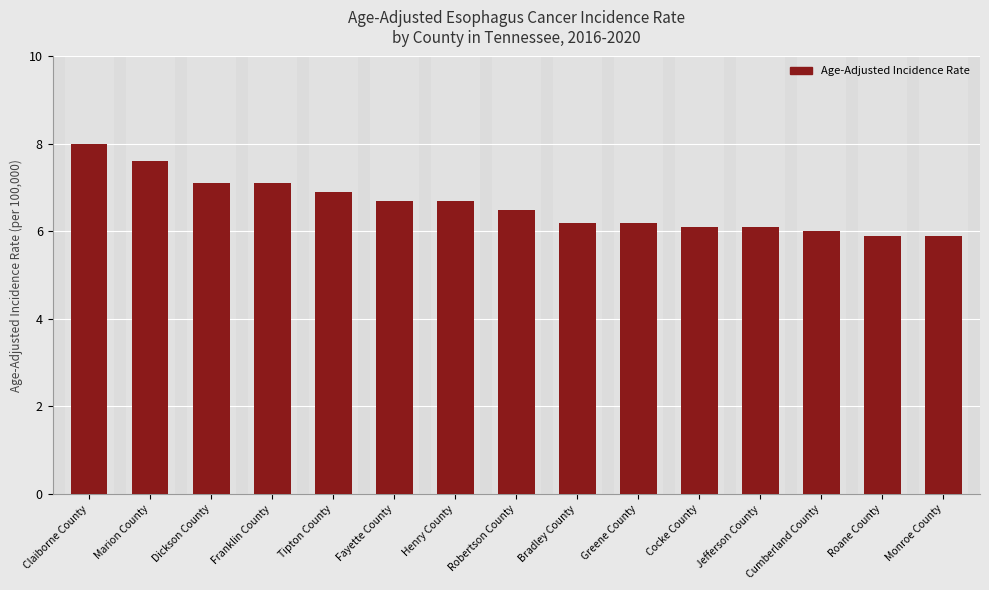

Reading left to right, what are all the values shown in this chart?

Claiborne County=8.0	Marion County=7.6	Dickson County=7.1	Franklin County=7.1	Tipton County=6.9	Fayette County=6.7	Henry County=6.7	Robertson County=6.5	Bradley County=6.2	Greene County=6.2	Cocke County=6.1	Jefferson County=6.1	Cumberland County=6.0	Roane County=5.9	Monroe County=5.9